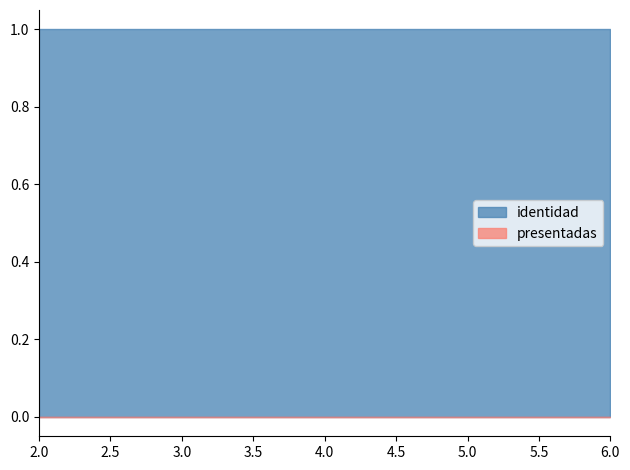

Reading left to right, extract all data points from this chart.

presentadas: 0	0	0	0	0
identidad: 1	1	1	1	1